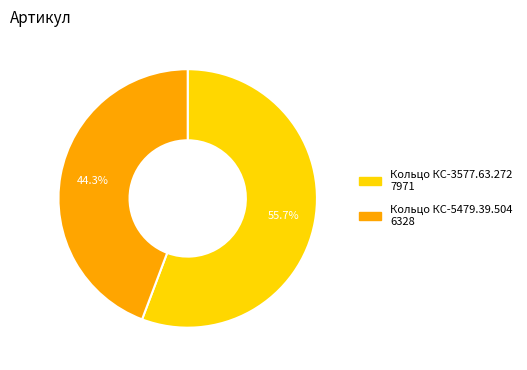

Between Кольцо КС-3577.63.272 and Кольцо КС-5479.39.504, which is larger?

Кольцо КС-3577.63.272